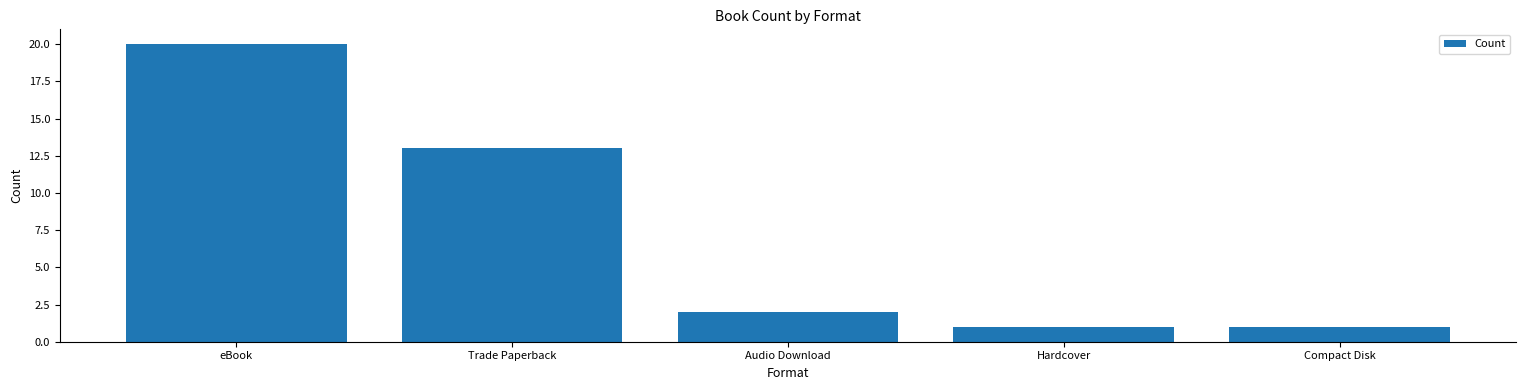

The chart shows a value of 27 at eBook. True or false?

False